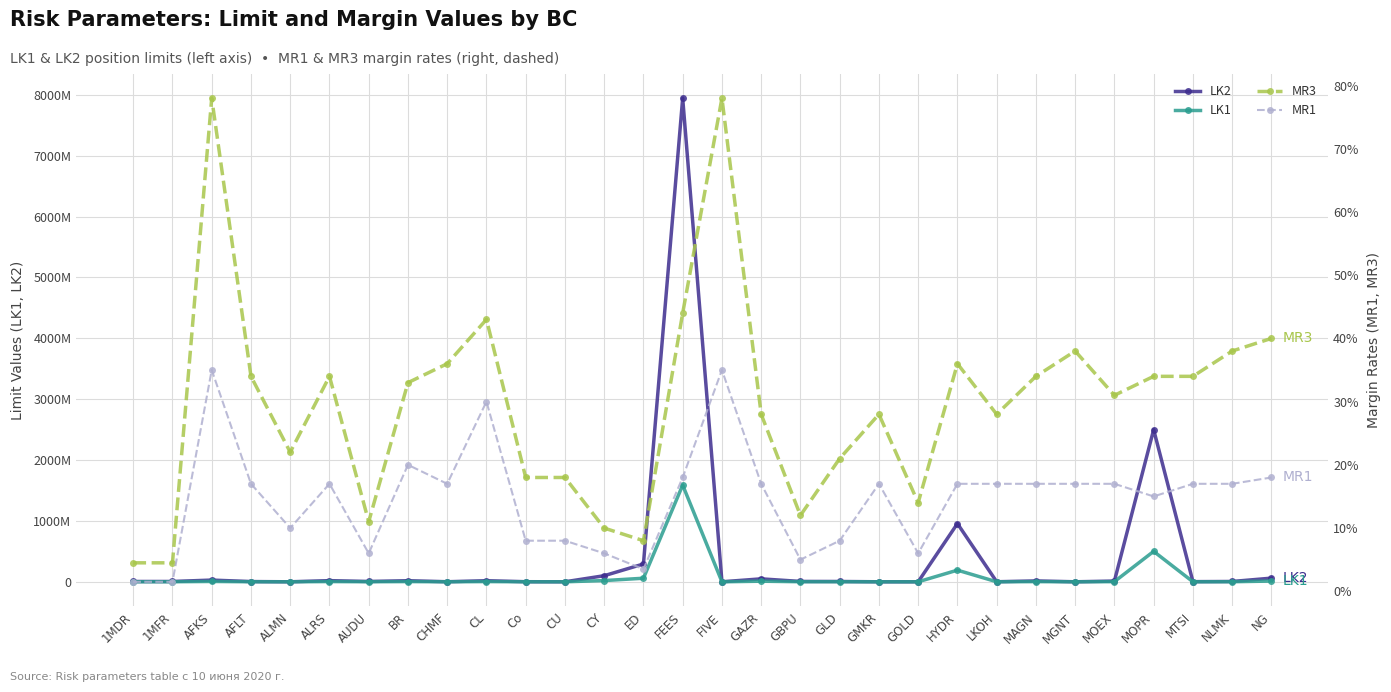

In LK1, how many points are lower than both neighbors (excluding endpoints)?

9